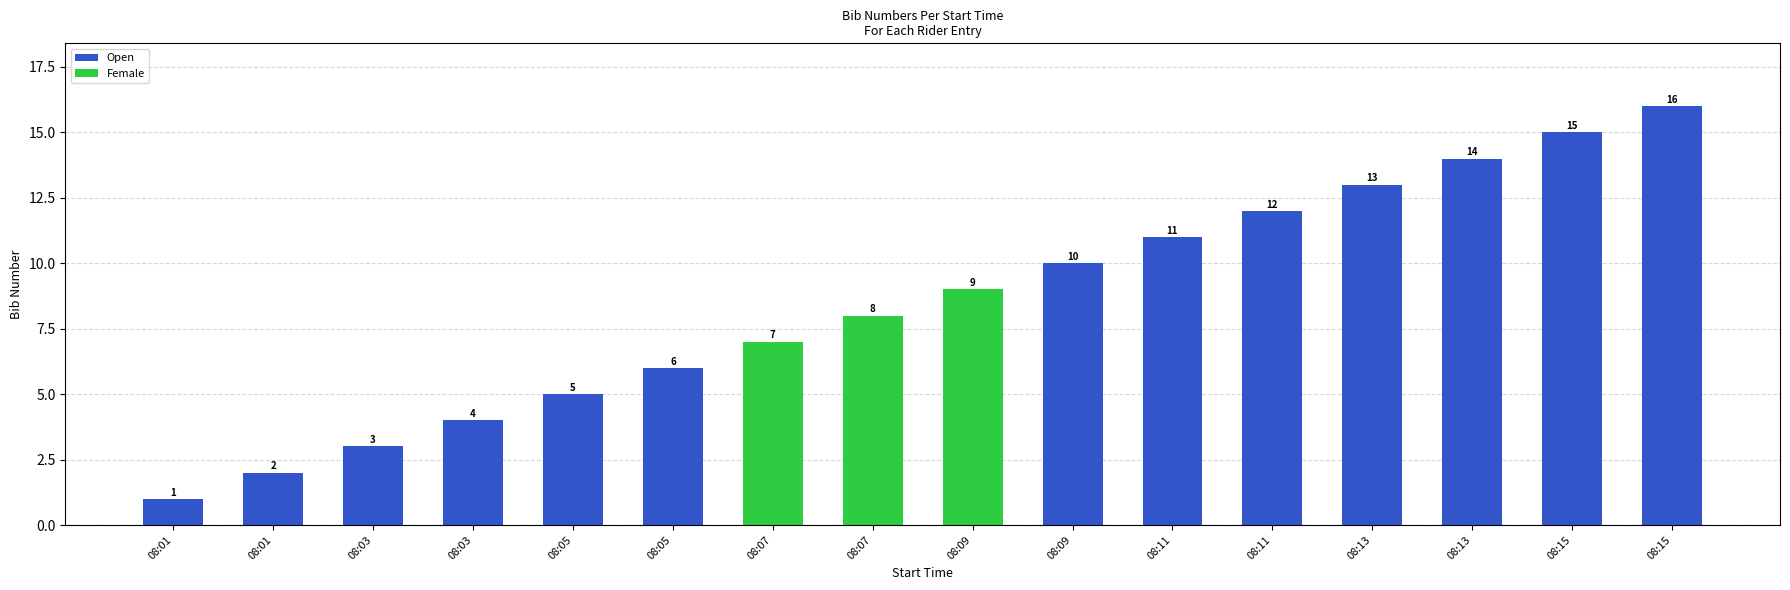

The chart shows a value of 5 at 08:05. True or false?

True